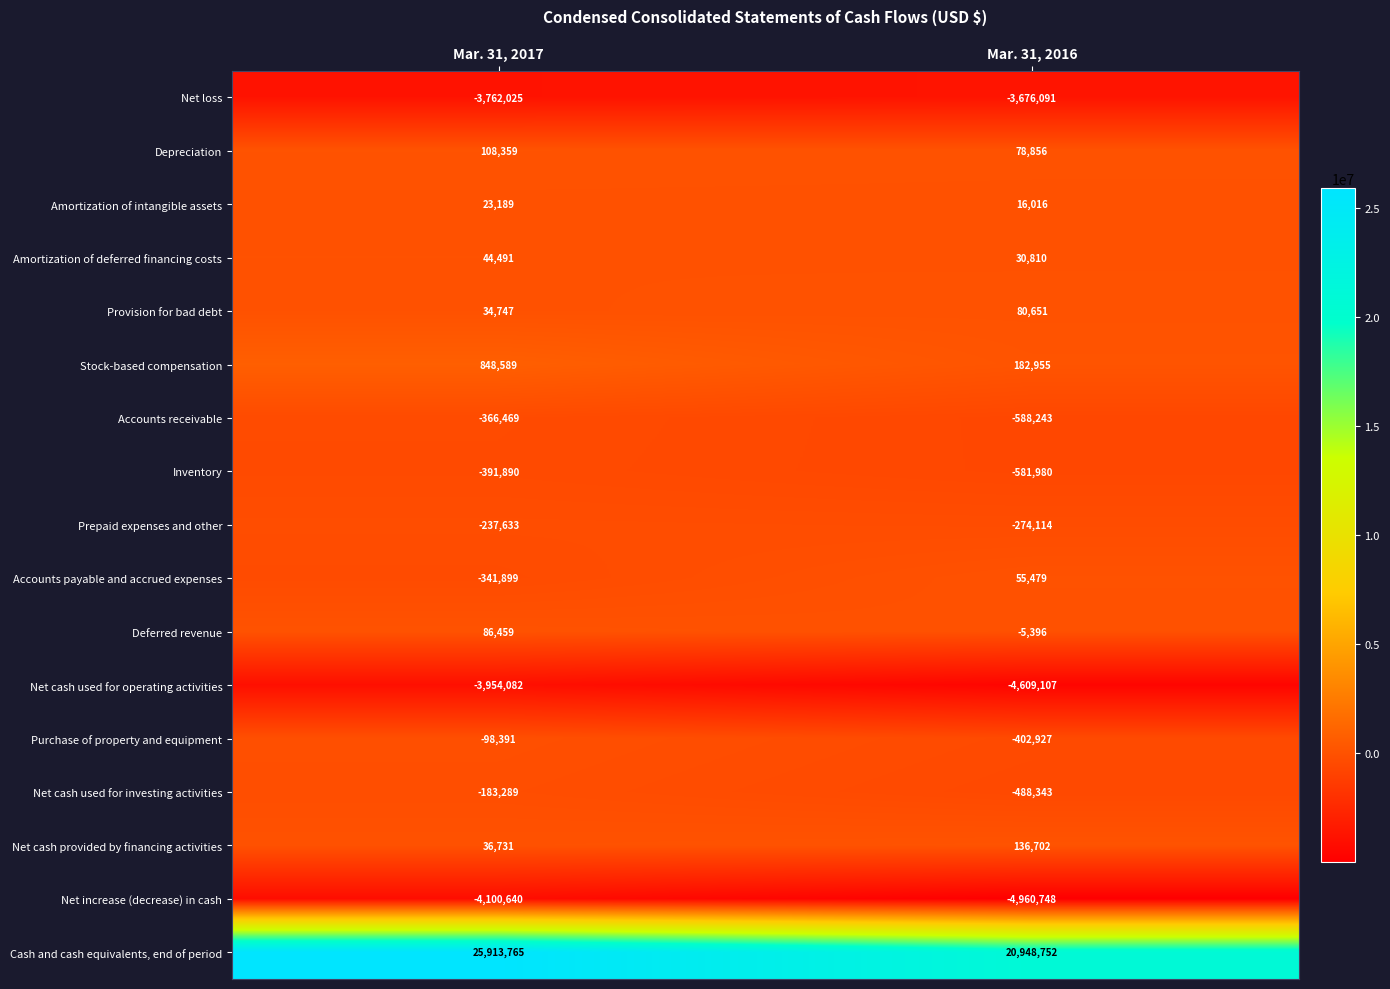

What is the difference between the maximum and minimum values in the Net loss series?

85934